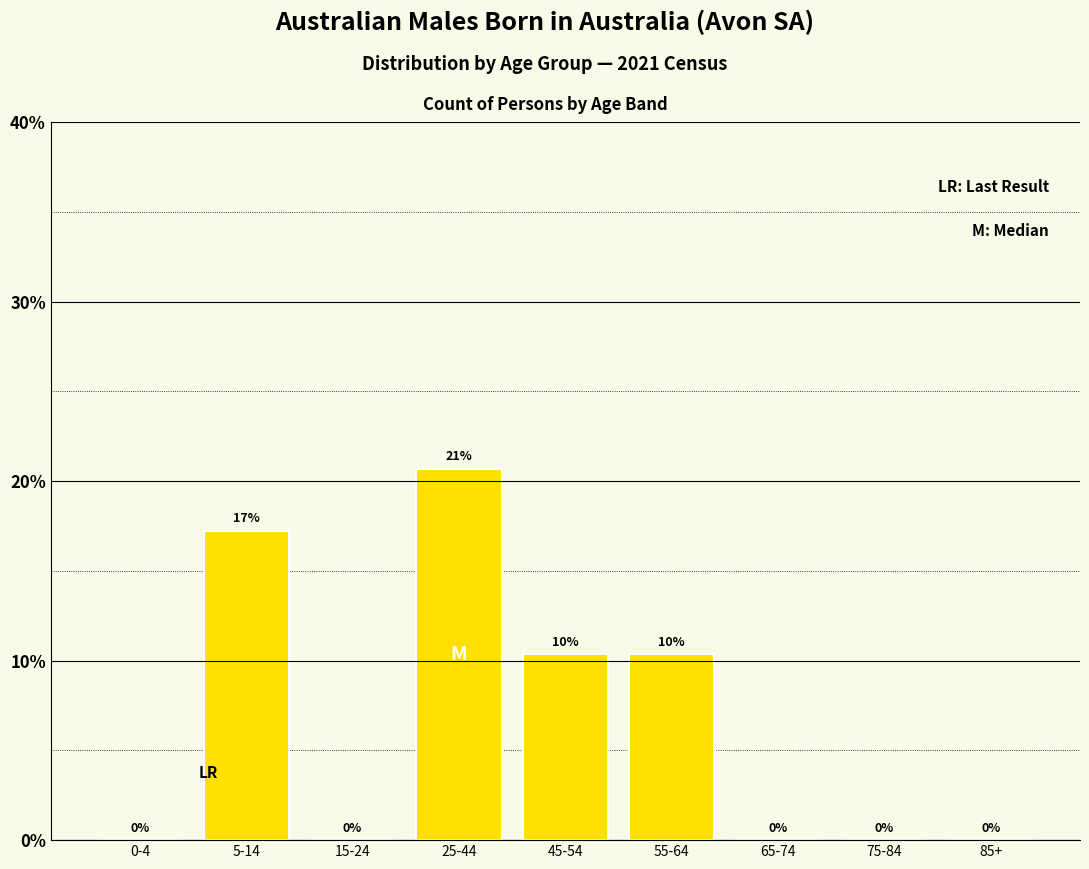

True or false: the data shows 10.3 at 55-64.

True